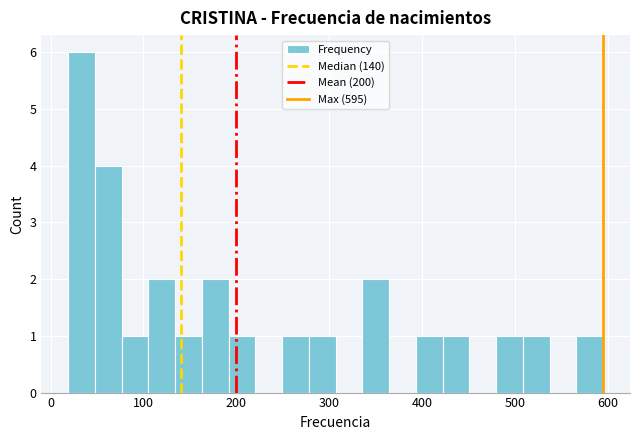

Read against the x-axis, roughly where is the centre of the tallest bar?

30